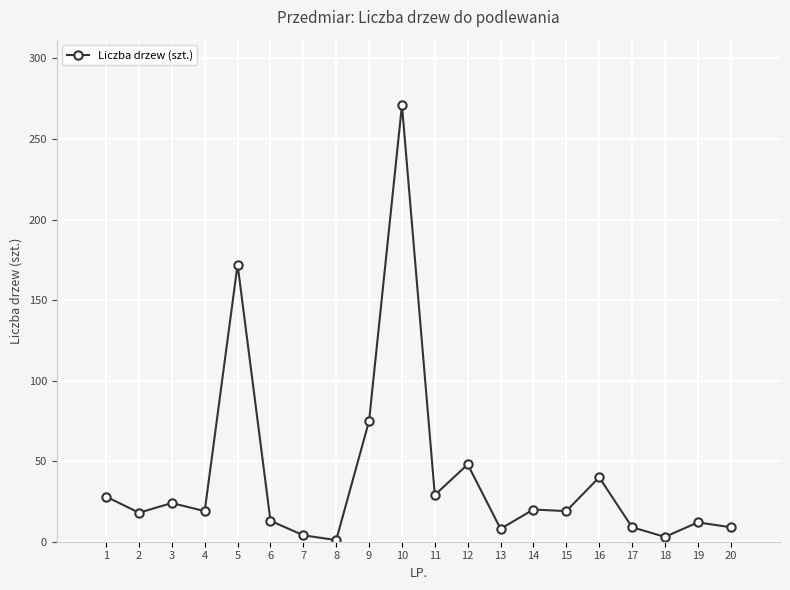

The value at 8 is 2. True or false?

False